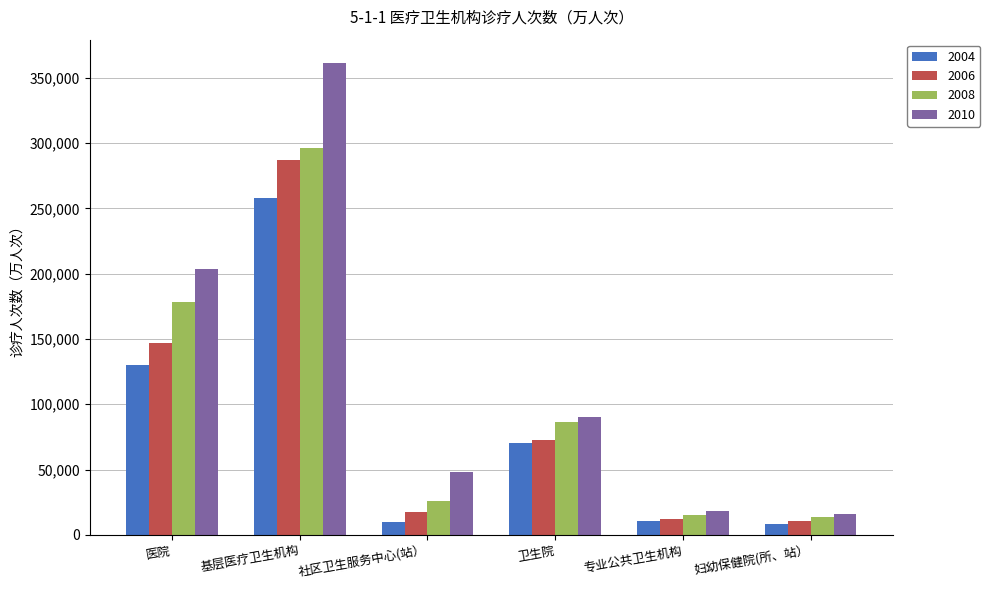

How many data points in 2006 are above 72506?

3